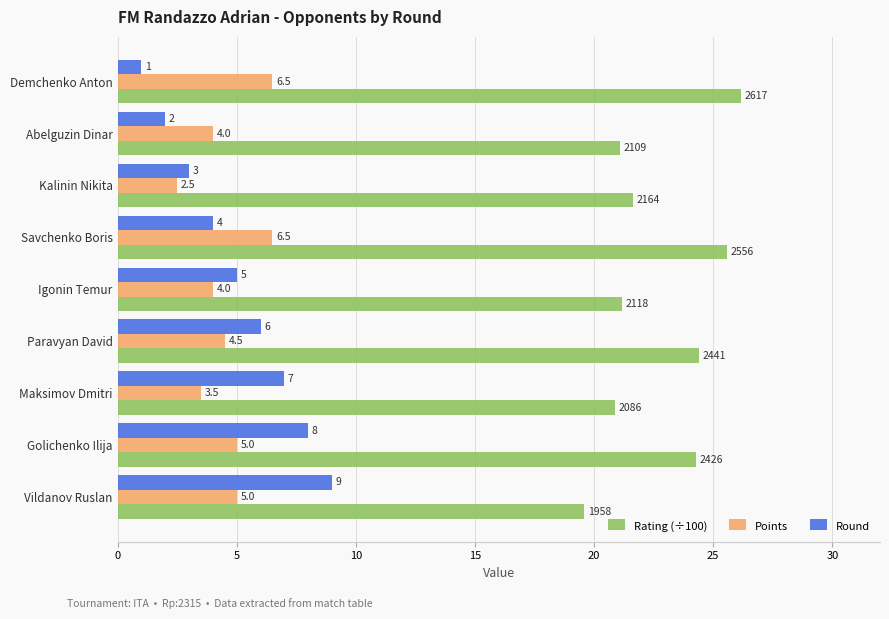

Is the value of Round at Golichenko Ilija greater than the value of Rating (÷100) at Golichenko Ilija?

No